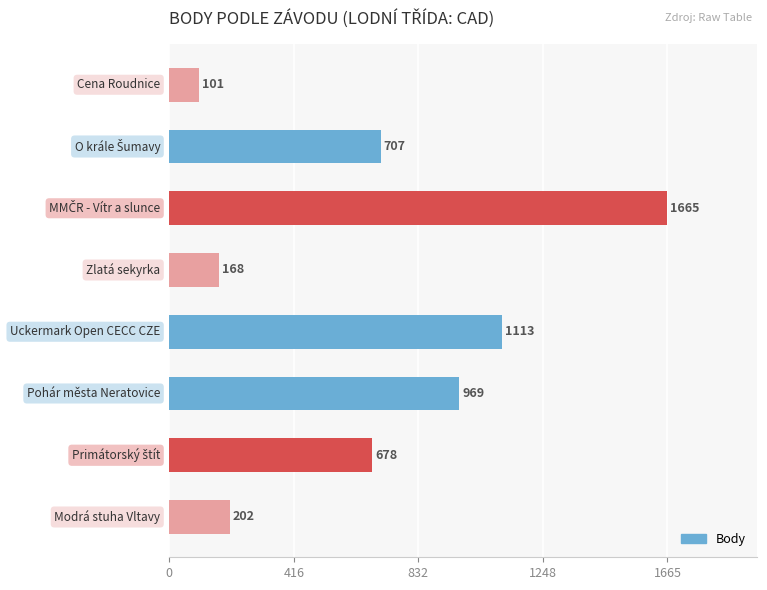

What is the average value?

700